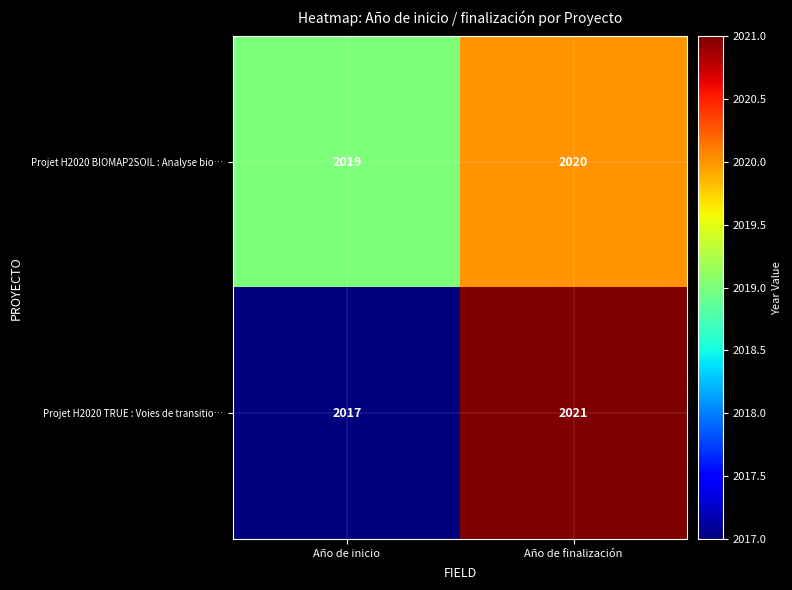

The value of Projet H2020 TRUE : Voies de transitio… at Año de finalización is 2861. True or false?

False